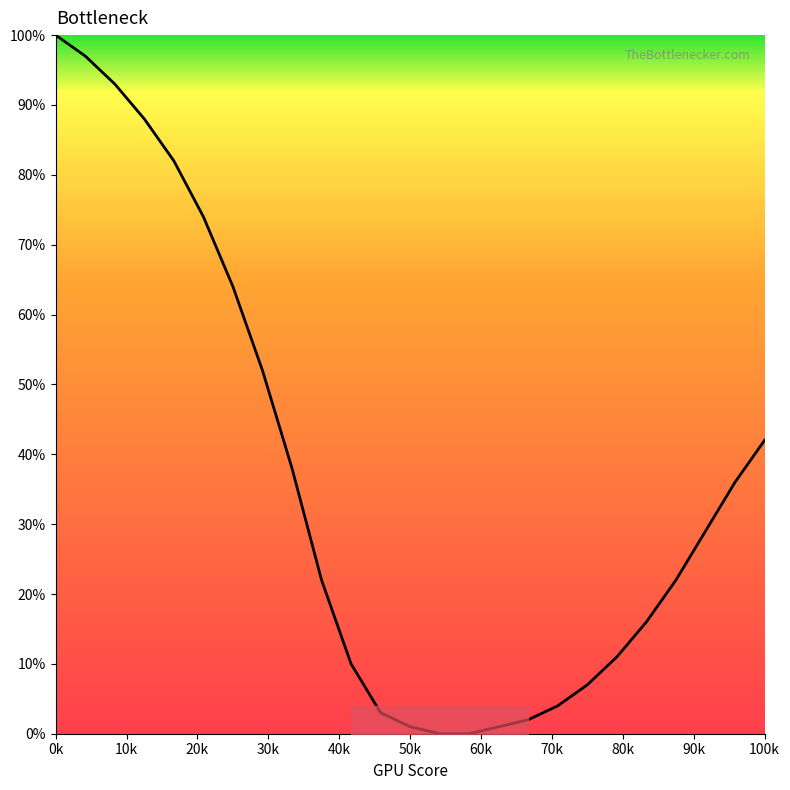

What is the greatest value displayed?

100